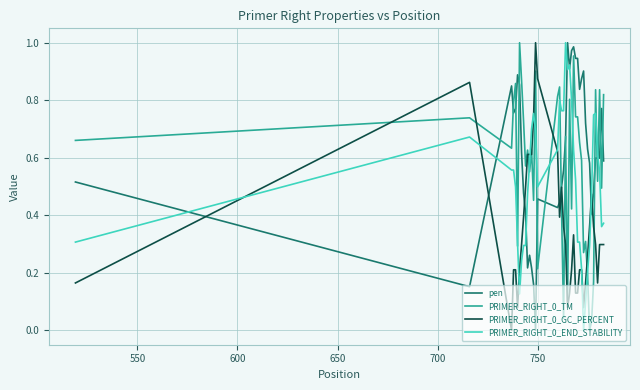

True or false: PRIMER_RIGHT_0_TM and PRIMER_RIGHT_0_GC_PERCENT cross at least once.

True